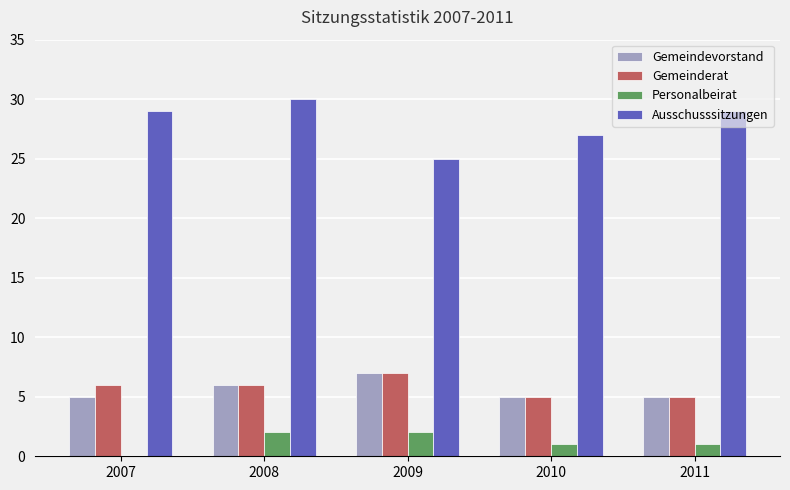

True or false: Gemeinderat has a value of 5 at 2010.

True